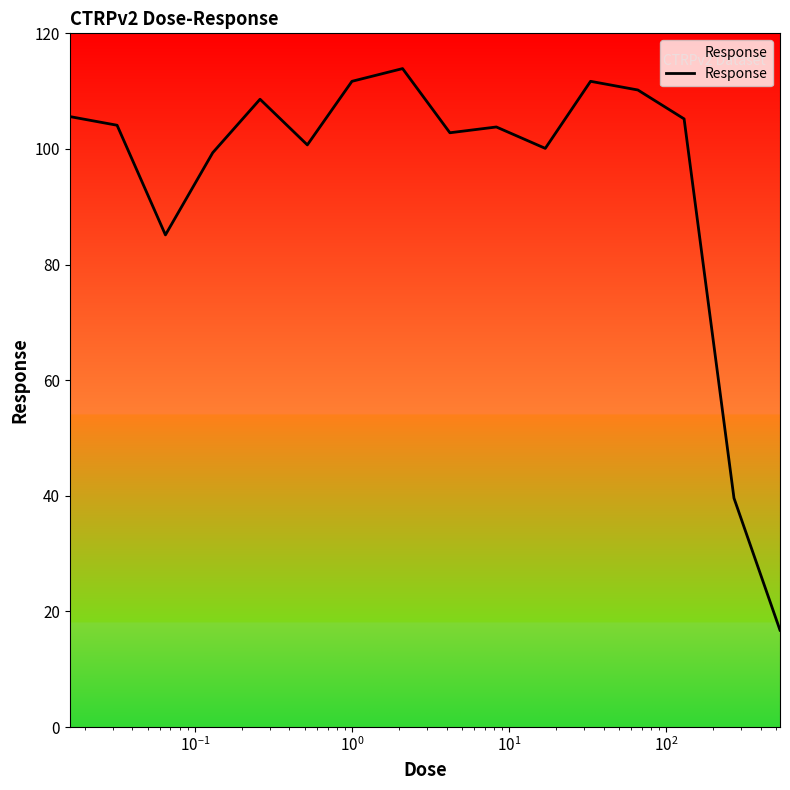

How many lines are shown in the chart?

1